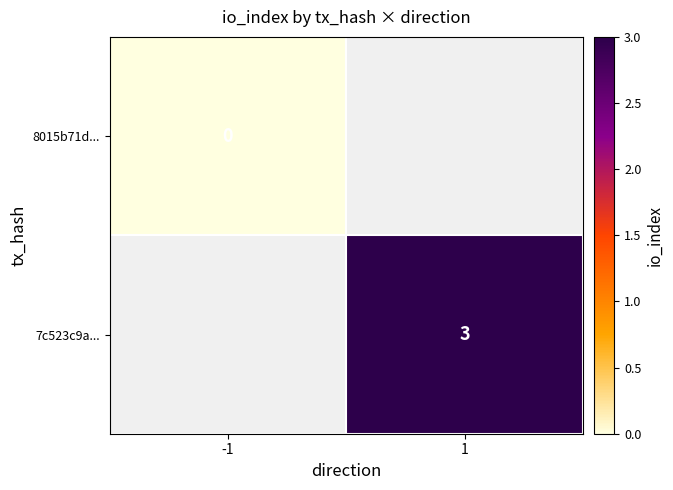

Is it true that 7c523c9a... equals 2 at 1?

False